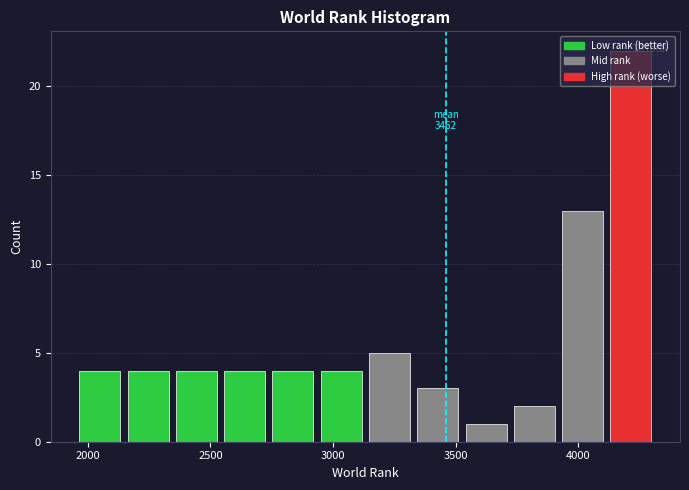

Read against the x-axis, roughly where is the centre of the tallest bar?

4200